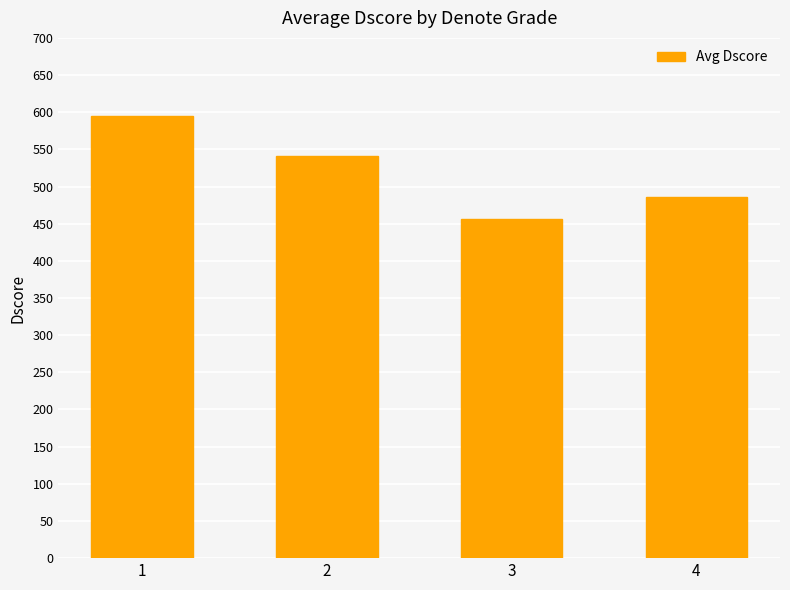

Which label corresponds to the largest value in the chart?

1